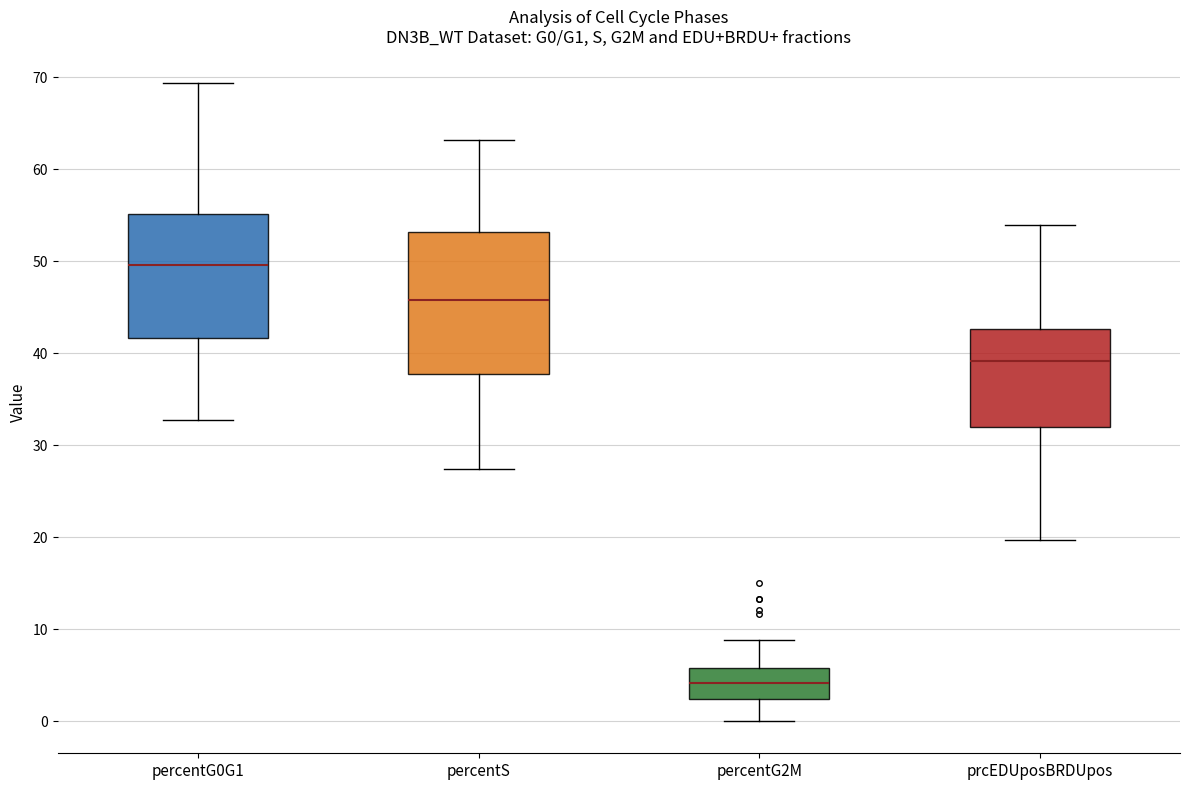

Reading left to right, transcribe this box plot: for each box, give where its median line is, the range the box spans, and where its two whiskers end, as read against the y-axis. The values are not printed on the chart, so give them approximately, as read against the axis.

percentG0G1: median 50, box 42 to 55, whiskers 33 to 69
percentS: median 46, box 38 to 53, whiskers 27 to 63
percentG2M: median 4, box 2 to 6, whiskers 0 to 9
prcEDUposBRDUpos: median 39, box 32 to 43, whiskers 20 to 54